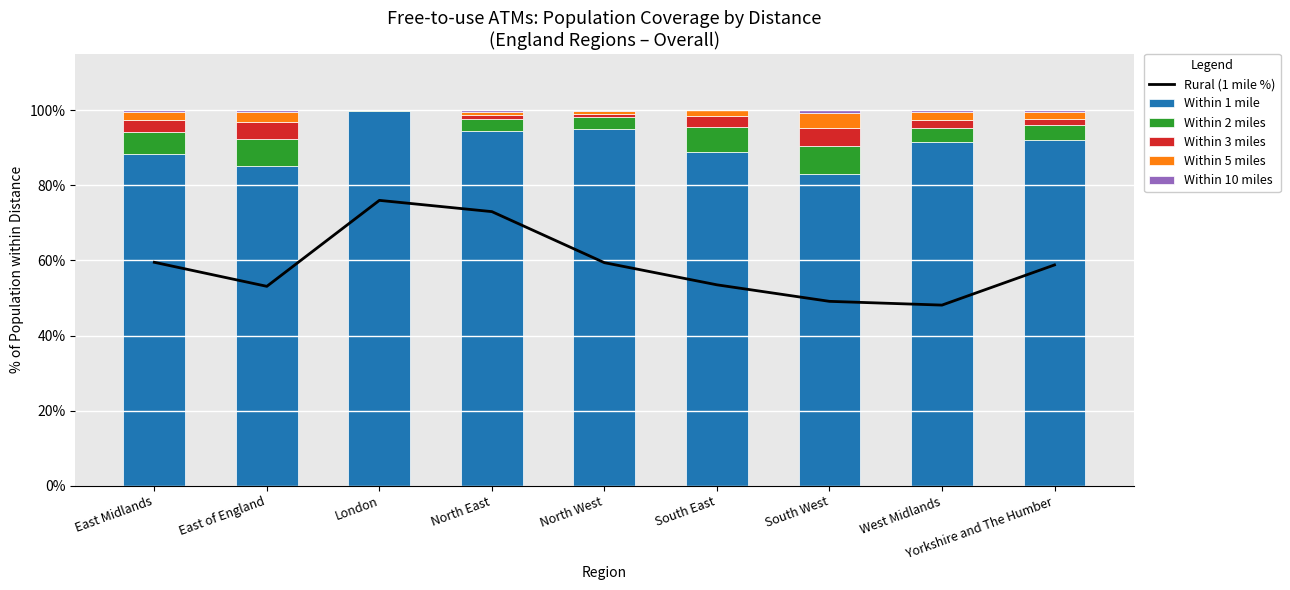

The value of Within 2 miles at East Midlands is 8.0. True or false?

False